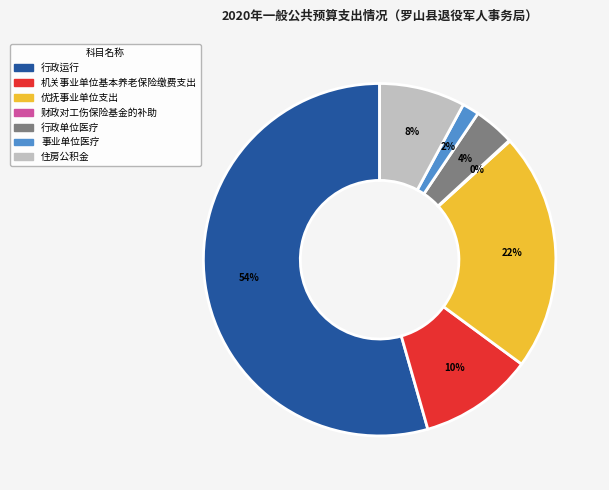

True or false: 行政运行 accounts for 43% of the total.

False